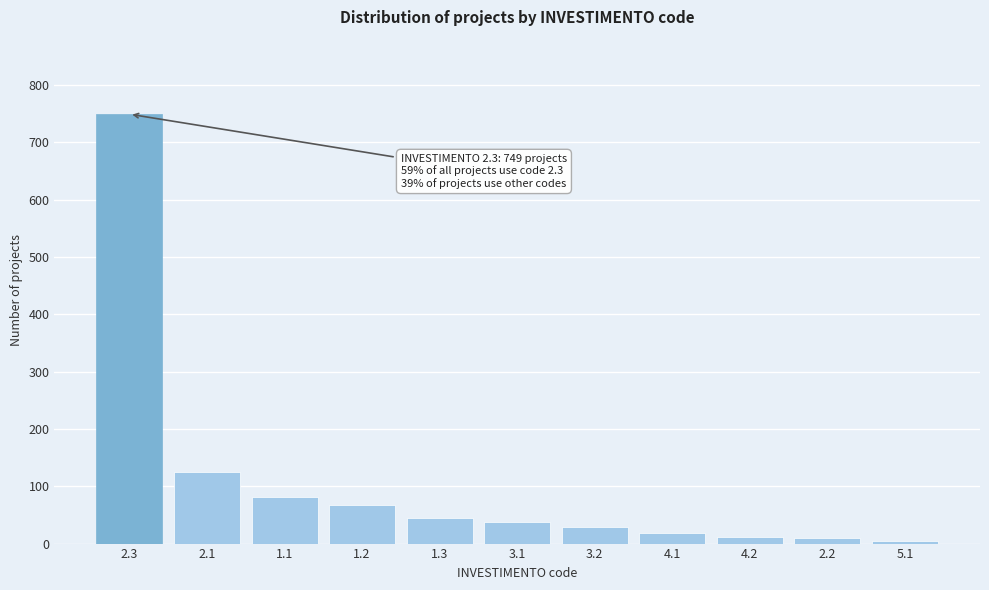

What is the greatest value displayed?

749